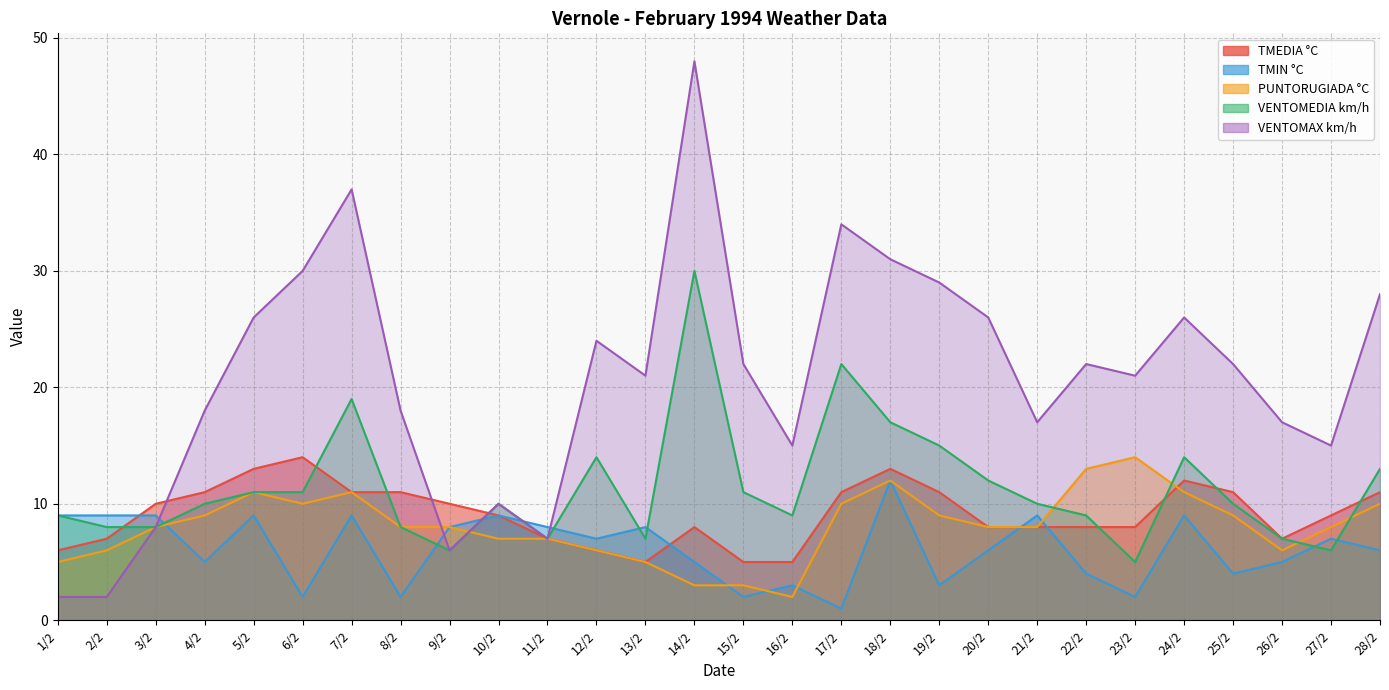

What are all the series names shown in the legend?

TMEDIA °C, TMIN °C, PUNTORUGIADA °C, VENTOMEDIA km/h, VENTOMAX km/h